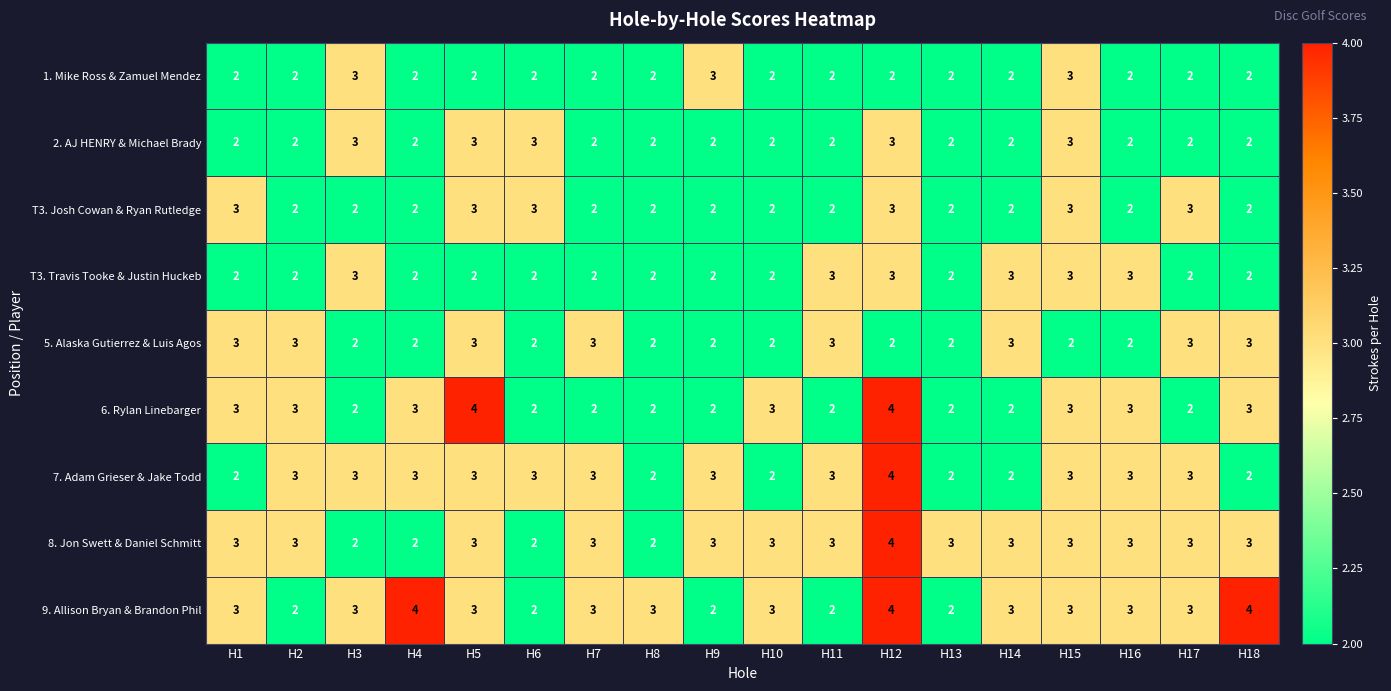

The value of 8. Jon Swett & Daniel Schmitt at H1 is 2. True or false?

False